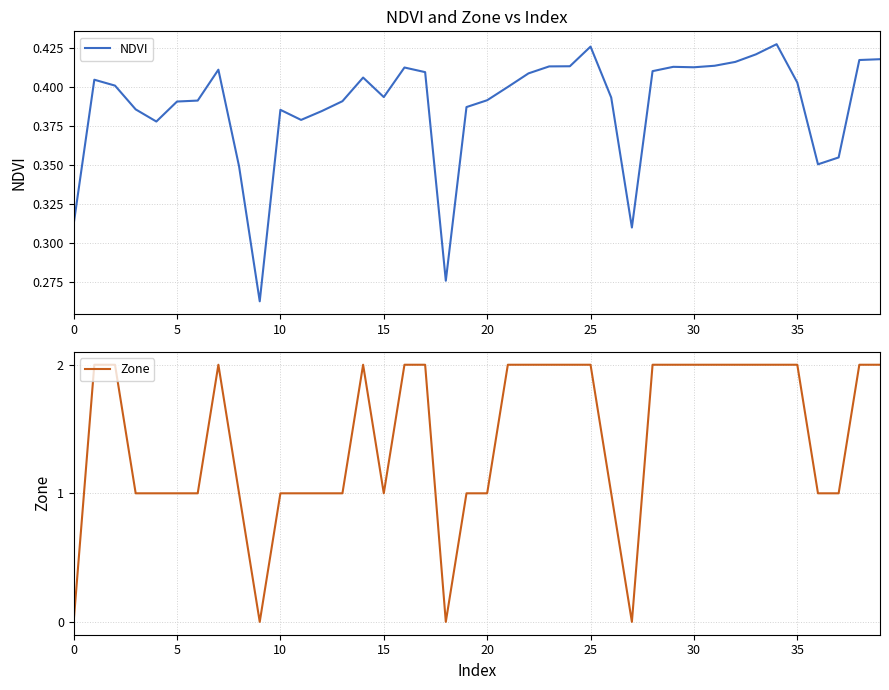

Where do Zone and NDVI first cross each other?

0 and 5